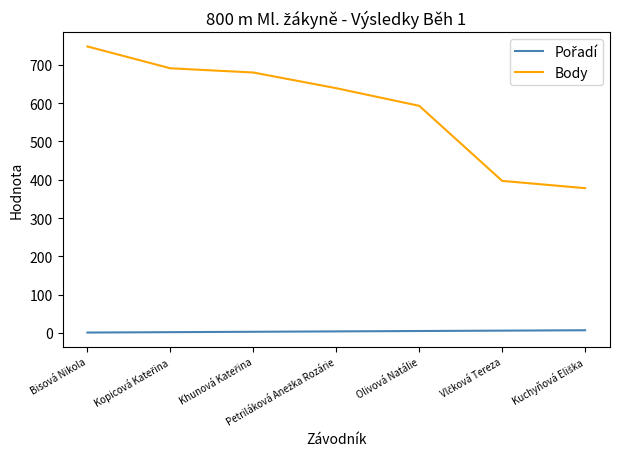

Where is Body nearest to the value 563?

Olivová Natálie